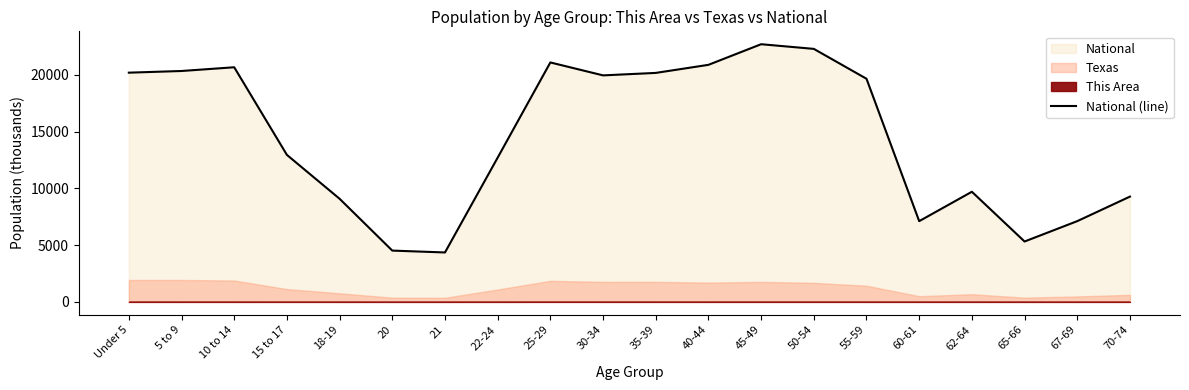

What is the label of the 6th point from the left?

20